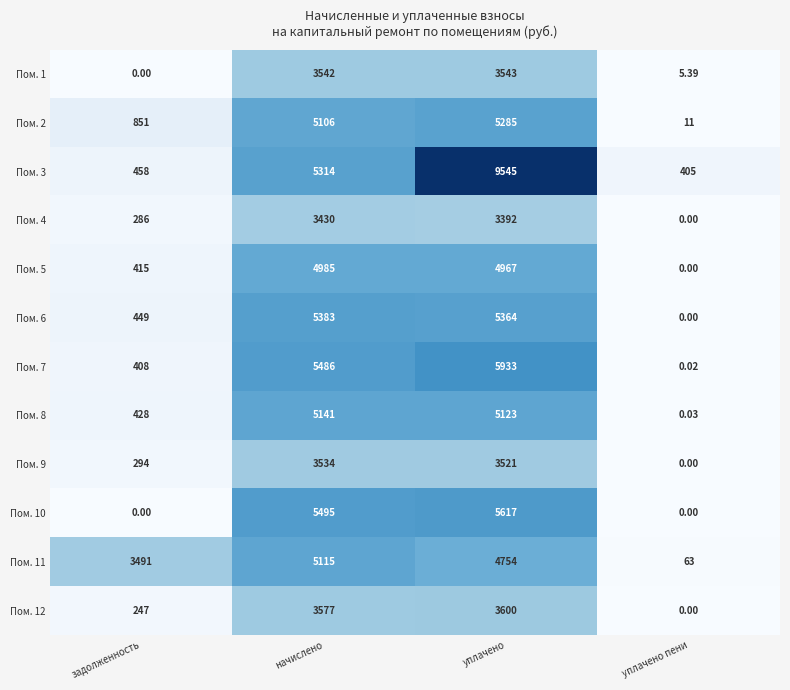

At which label is Пом. 8 closest to 2570?

задолженность